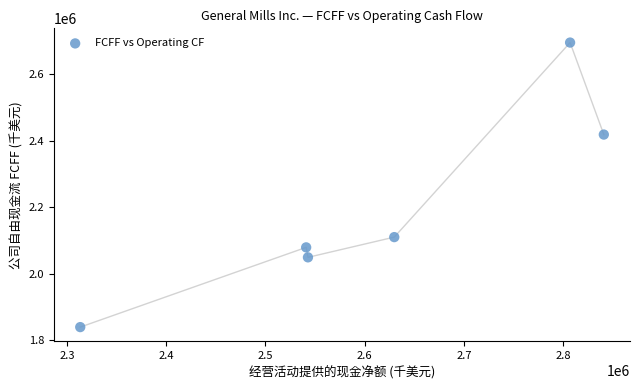

What is the average Y value?

2199019